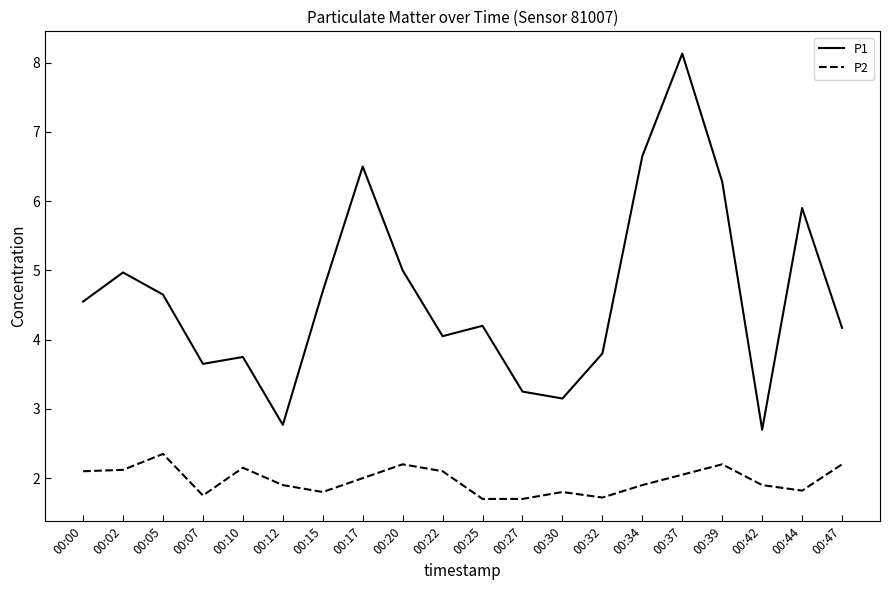

Does the chart display data point markers on the line(s)?

No